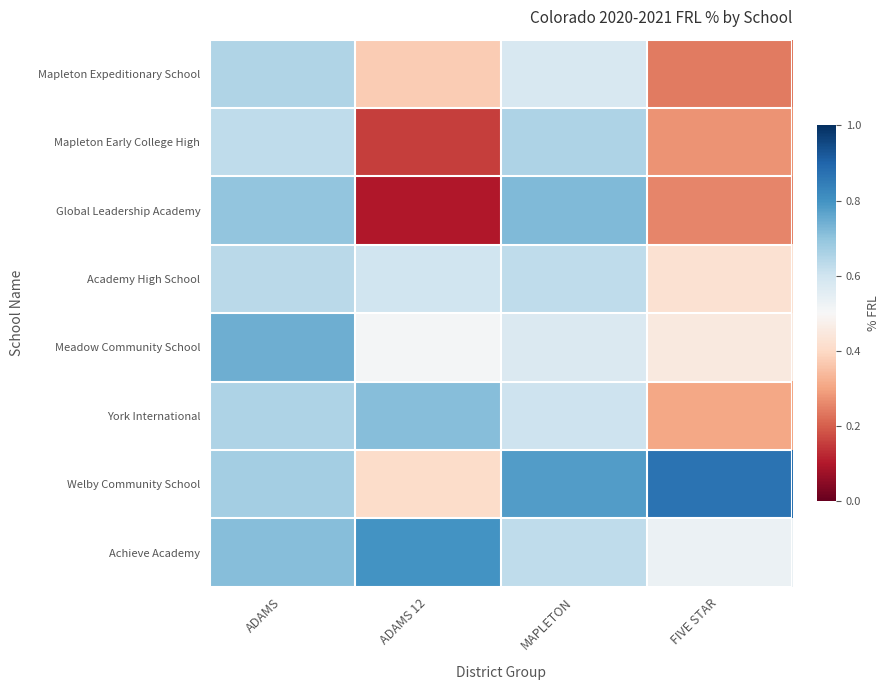

List the series in order of their peak value, lowest first.

Academy High School, Mapleton Expeditionary School, Mapleton Early College High, York International, Global Leadership Academy, Meadow Community School, Achieve Academy, Welby Community School